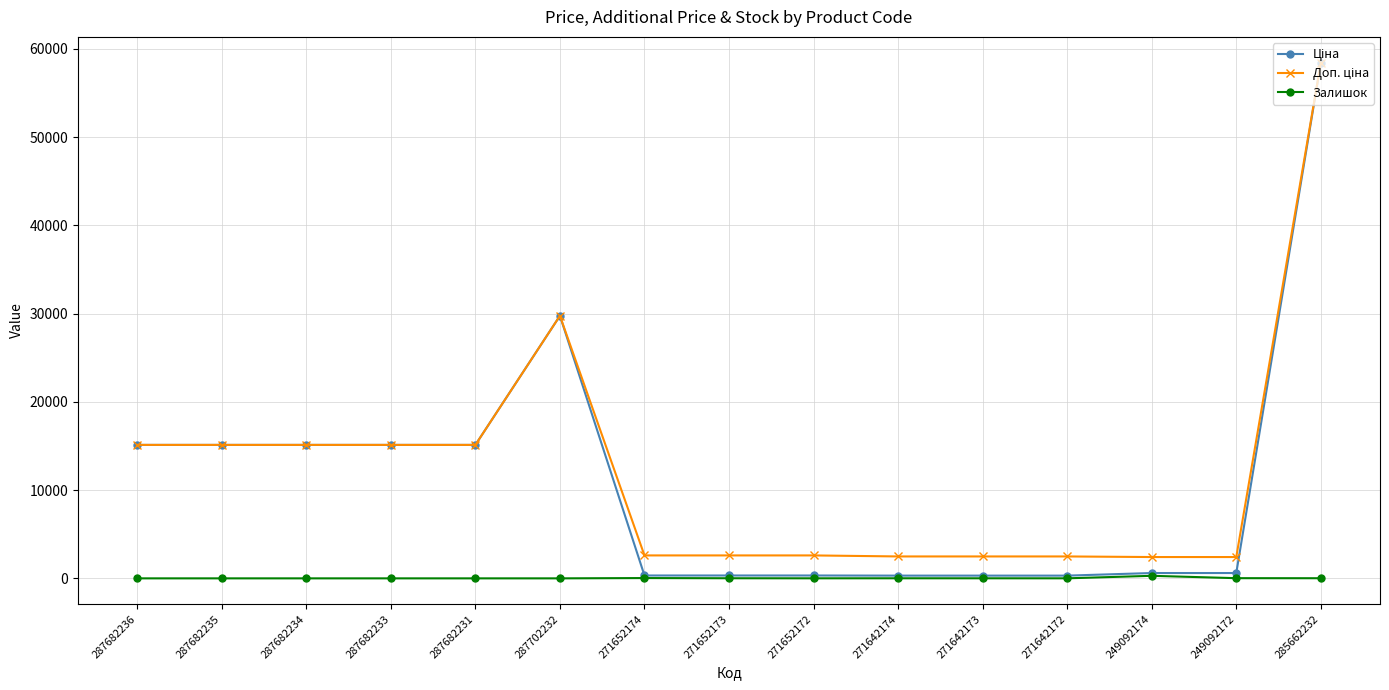

The value of Залишок at 287682236 is 0.0. True or false?

True